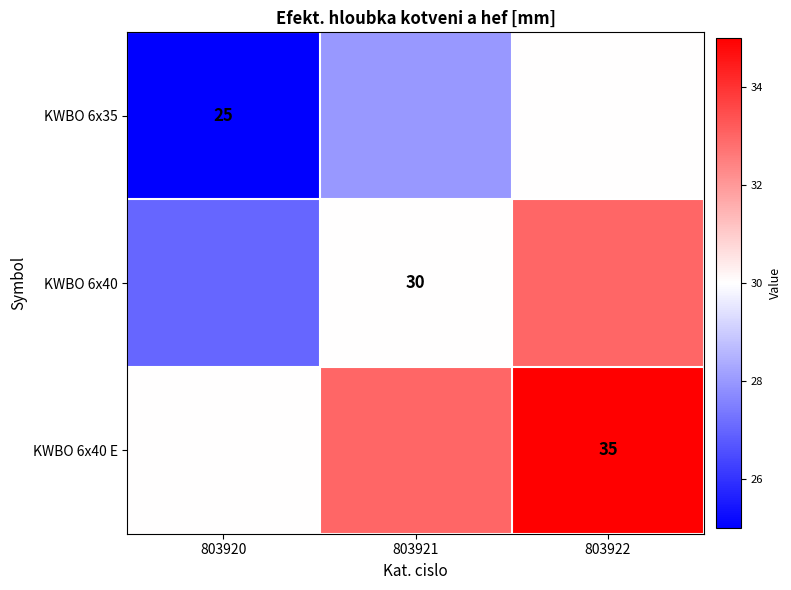

The value of KWBO 6x40 E at 803922 is 55. True or false?

False